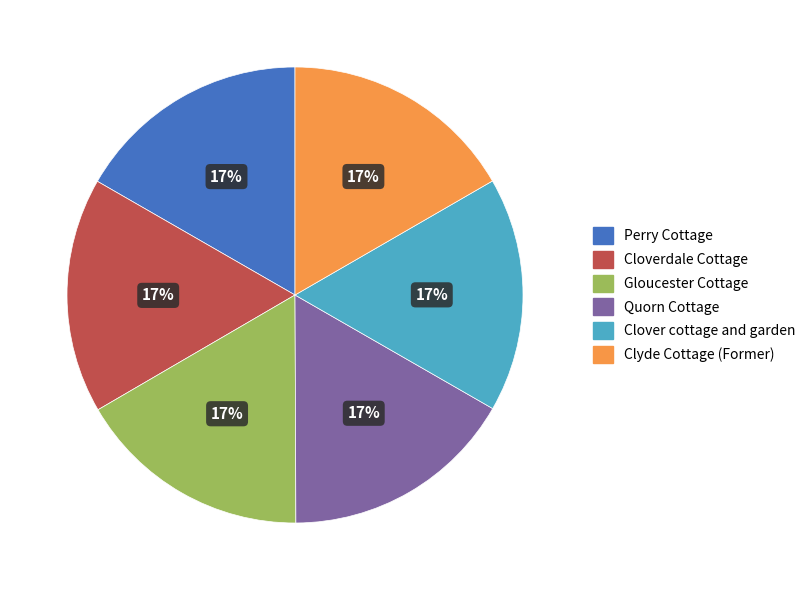

What is the ratio of the value at Clover cottage and garden to the value at Gloucester Cottage?

1.0